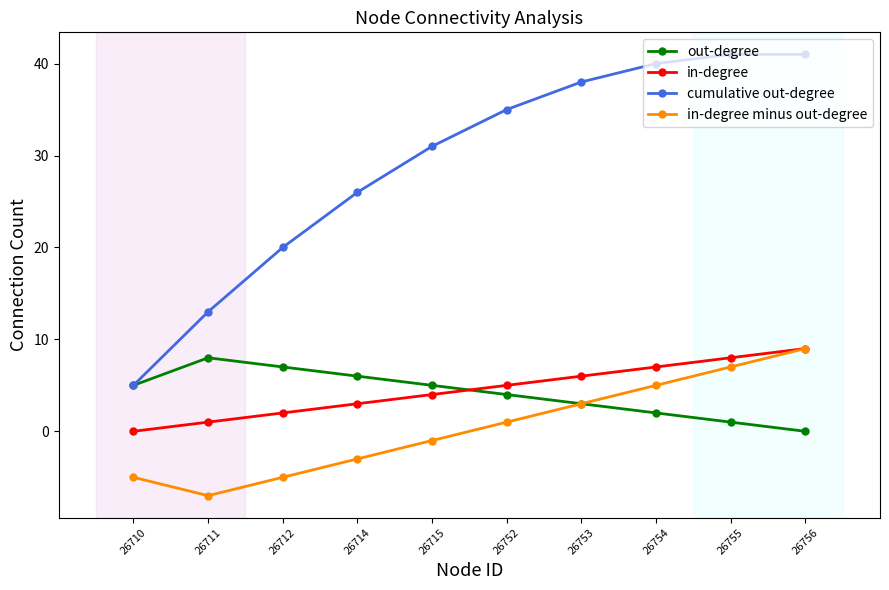

Reading left to right, extract all data points from this chart.

out-degree: 26710=5	26711=8	26712=7	26714=6	26715=5	26752=4	26753=3	26754=2	26755=1	26756=0
in-degree: 26710=0	26711=1	26712=2	26714=3	26715=4	26752=5	26753=6	26754=7	26755=8	26756=9
cumulative out-degree: 26710=5	26711=13	26712=20	26714=26	26715=31	26752=35	26753=38	26754=40	26755=41	26756=41
in-degree minus out-degree: 26710=-5	26711=-7	26712=-5	26714=-3	26715=-1	26752=1	26753=3	26754=5	26755=7	26756=9